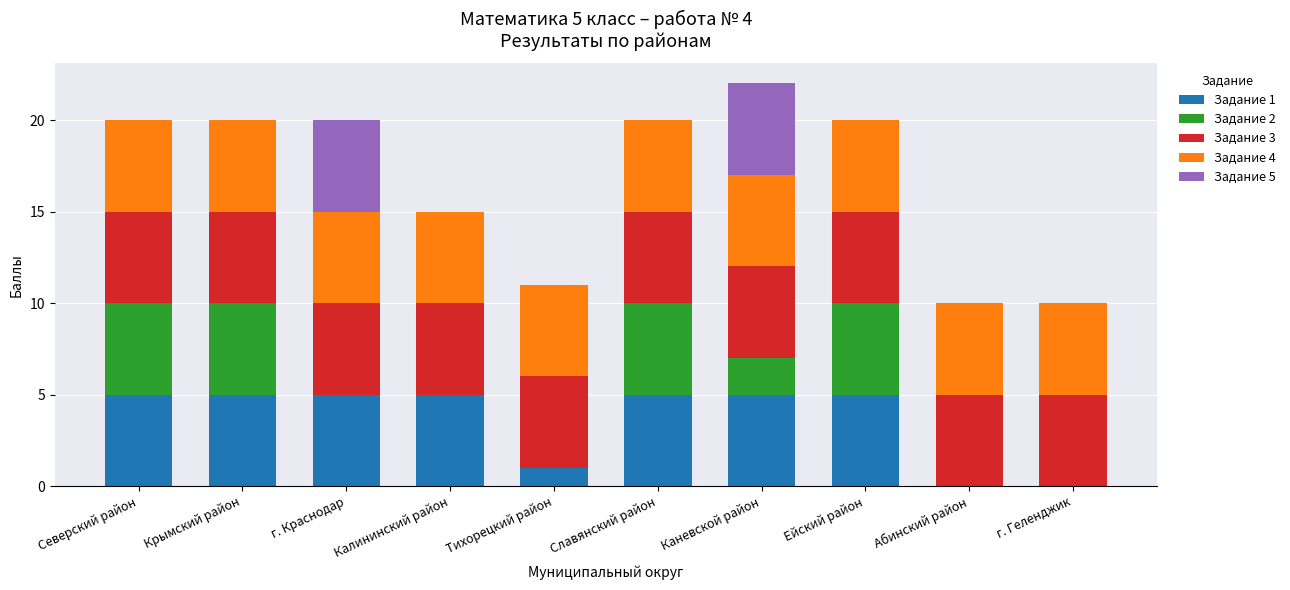

What is the total value across all series at Каневской район?

22